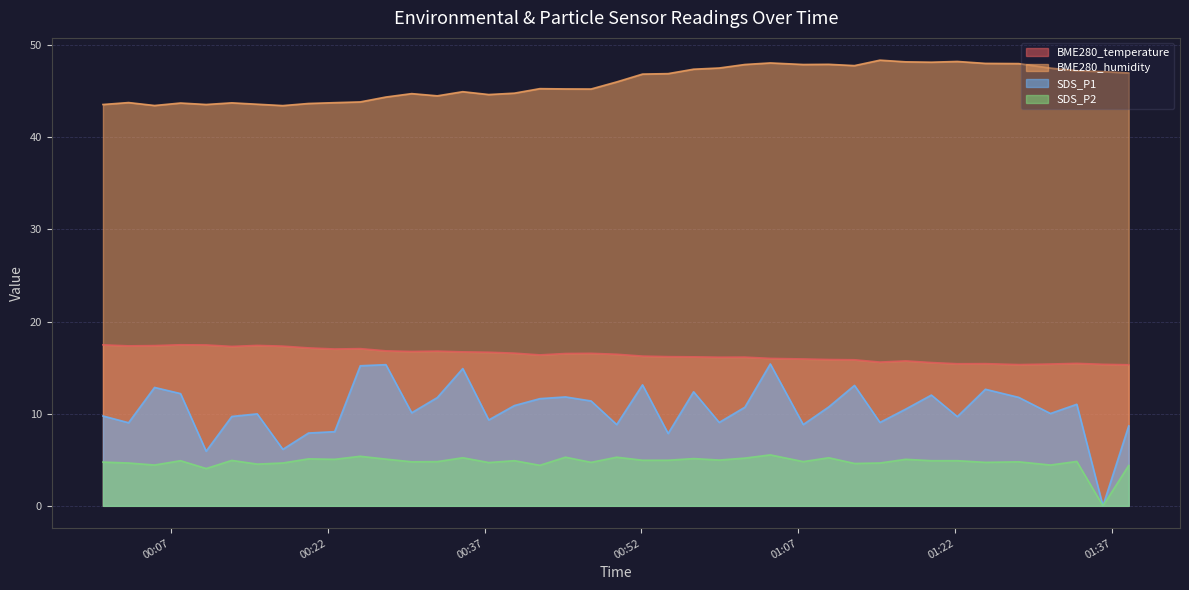

Which category has the highest value across all series?

2023/06/12 01:14:48